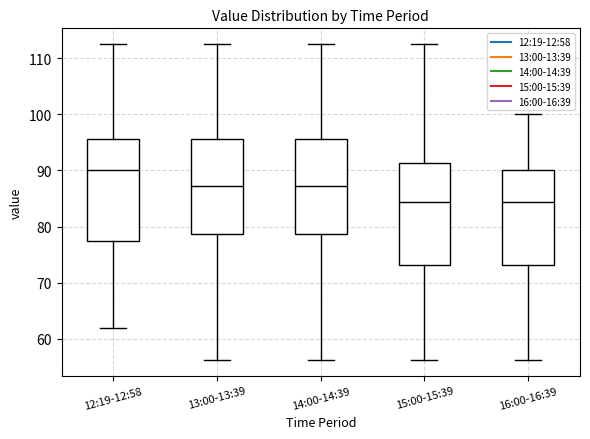

Reading left to right, transcribe this box plot: for each box, give where its median line is, the range the box spans, and where its two whiskers end, as read against the y-axis. The values are not printed on the chart, so give them approximately, as read against the axis.

12:19-12:58: median 90, box 77 to 96, whiskers 62 to 113
13:00-13:39: median 87, box 79 to 96, whiskers 56 to 113
14:00-14:39: median 87, box 79 to 96, whiskers 56 to 113
15:00-15:39: median 84, box 73 to 91, whiskers 56 to 113
16:00-16:39: median 84, box 73 to 90, whiskers 56 to 100